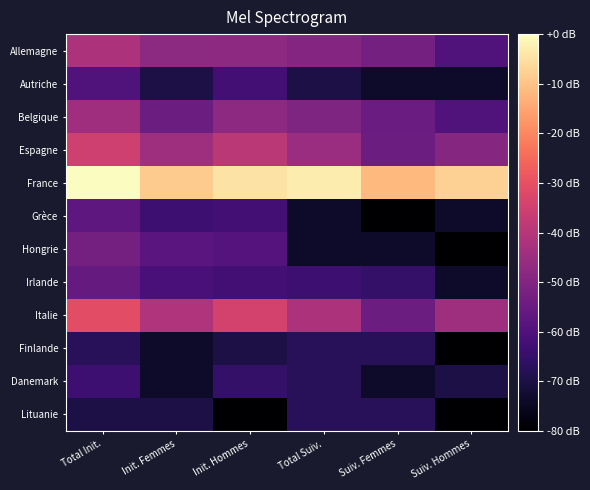

Between Suiv. Hommes and Total Suiv., which is larger?

Total Suiv.